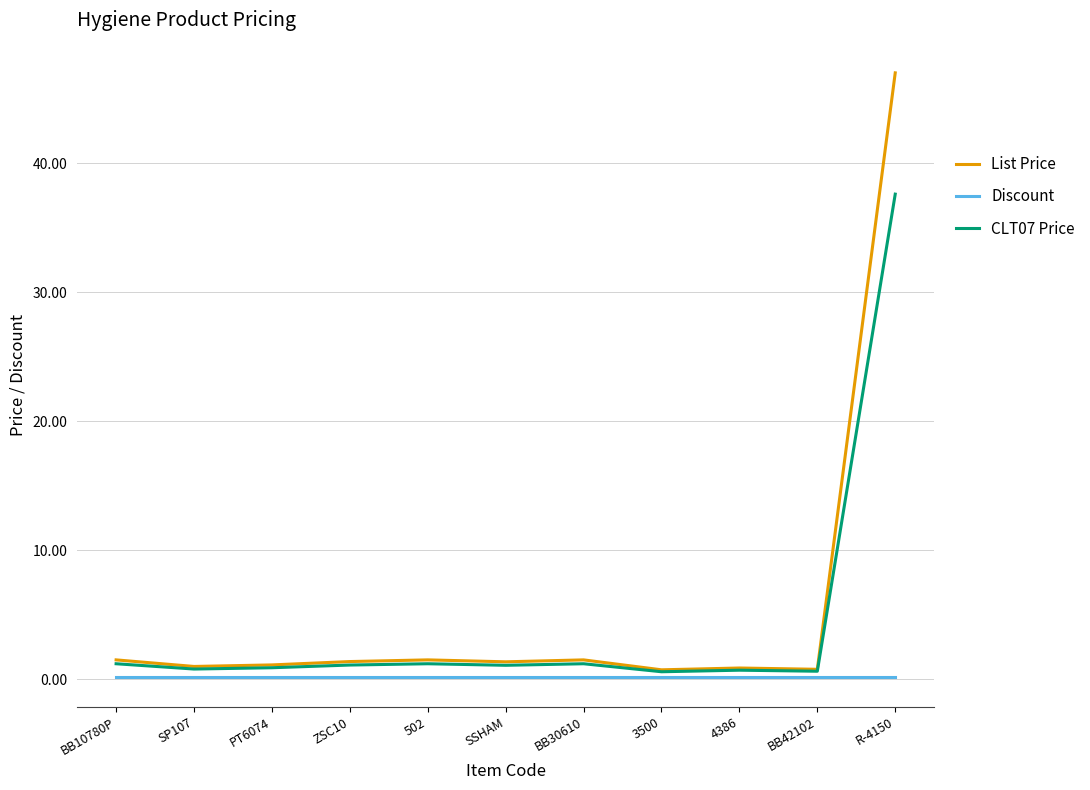

What is the difference between the maximum and second lowest values in the CLT07 Price series?

37.0